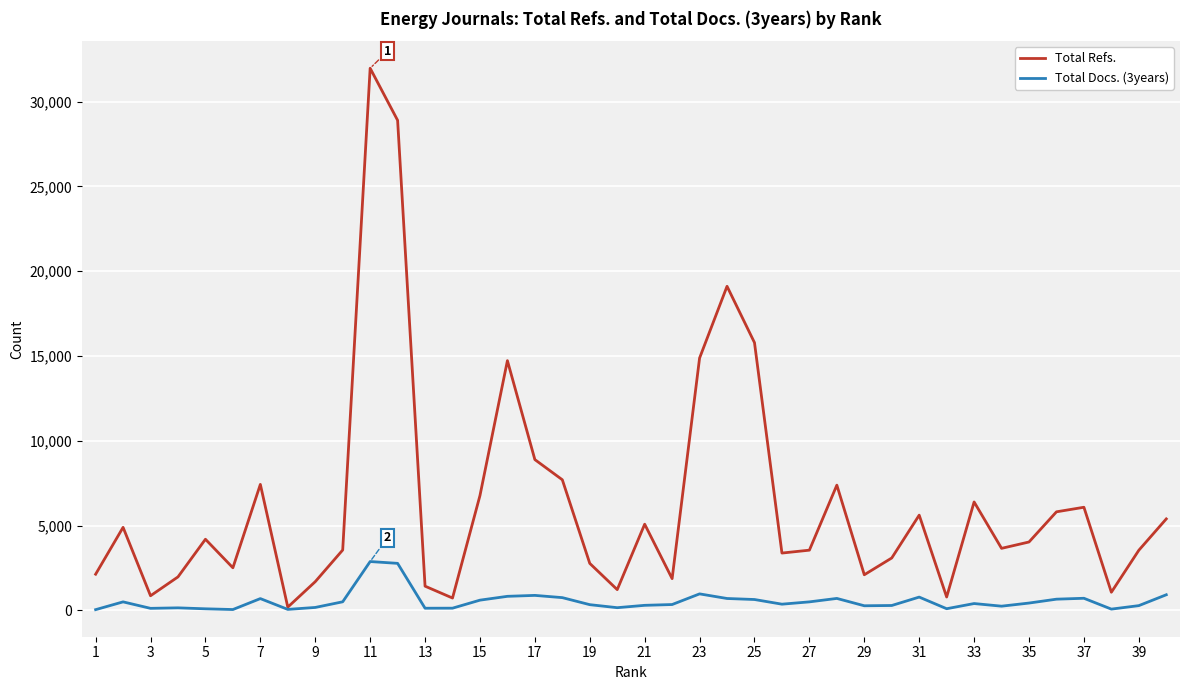

Rank the series by their maximum value, from lowest to highest.

Total Docs. (3years), Total Refs.